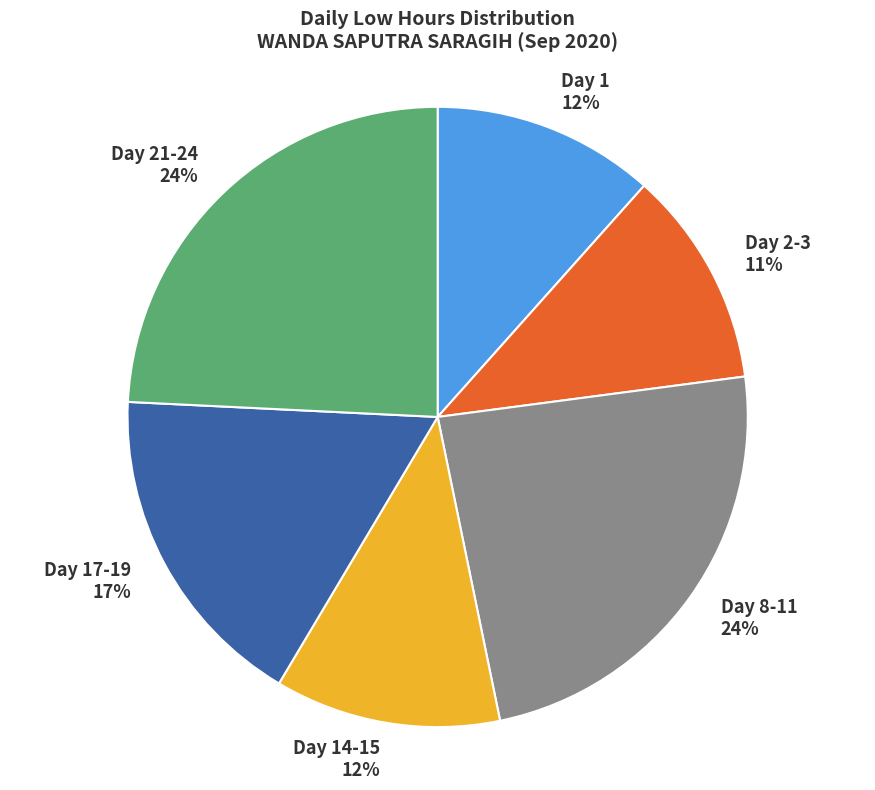

How many slices are in this pie chart?

6